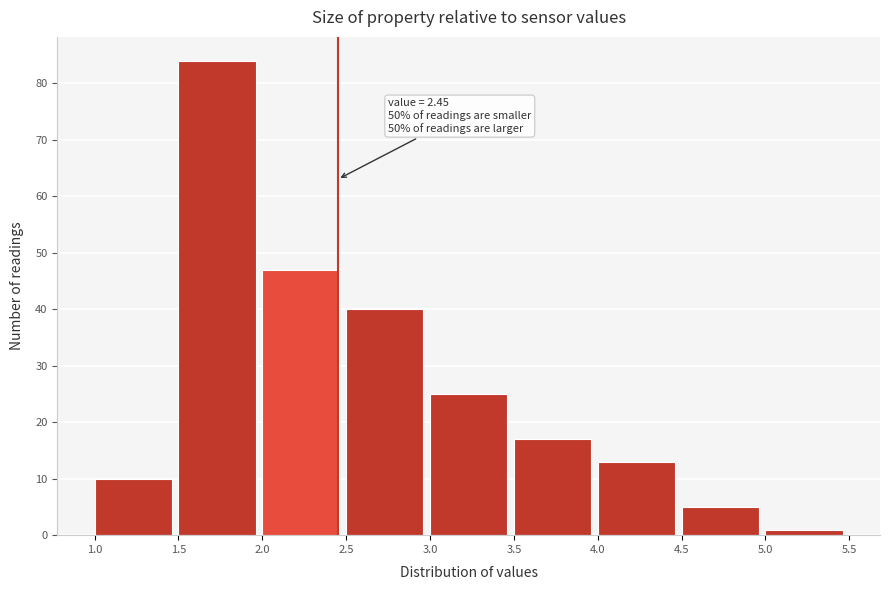

Over which range of the x-axis is the bar tallest?

1.5 to 2.0